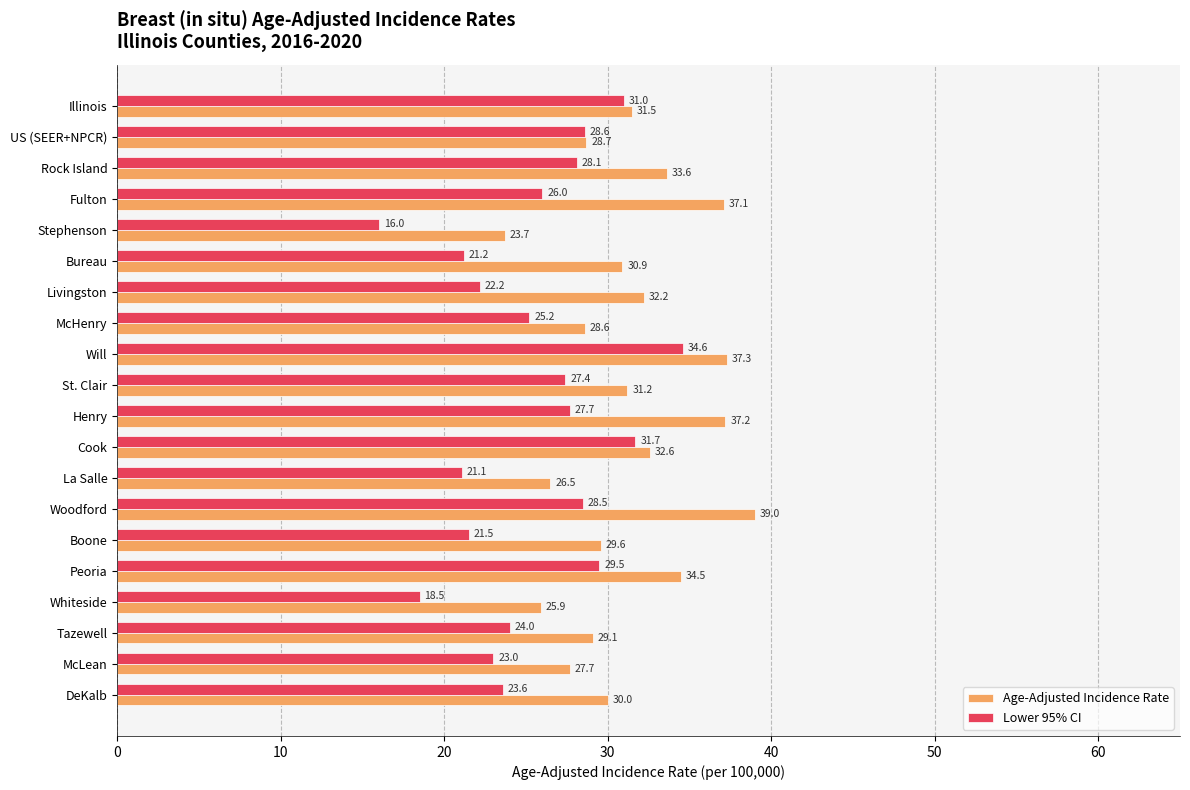

What is the average value of the Lower 95% CI series?

25.5